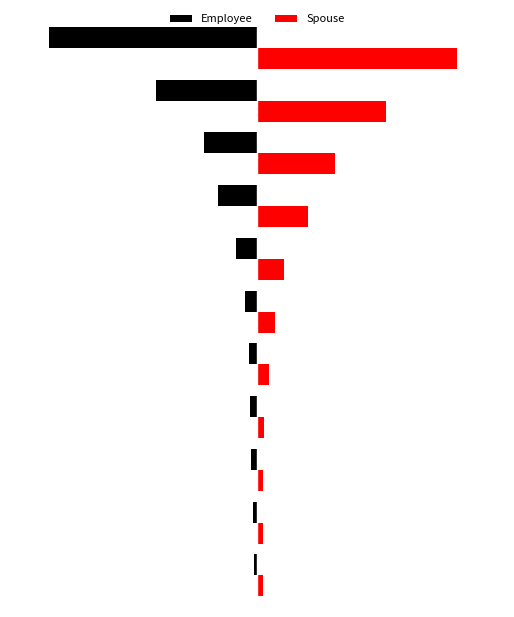

What is the sum of all Employee values?

-3.9